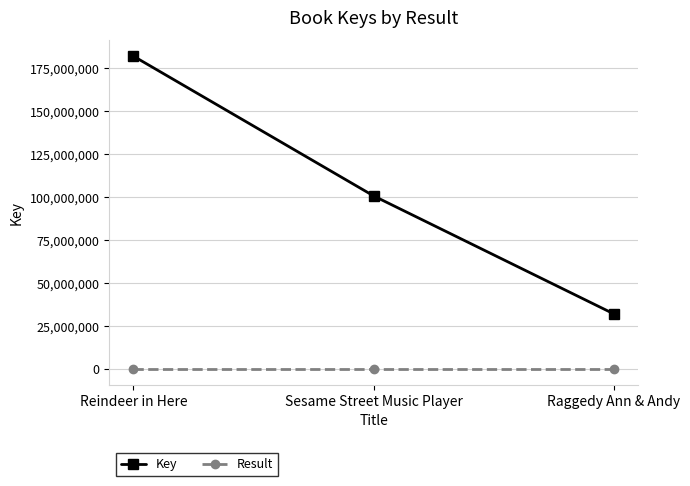

Does the chart have visible grid lines?

Yes